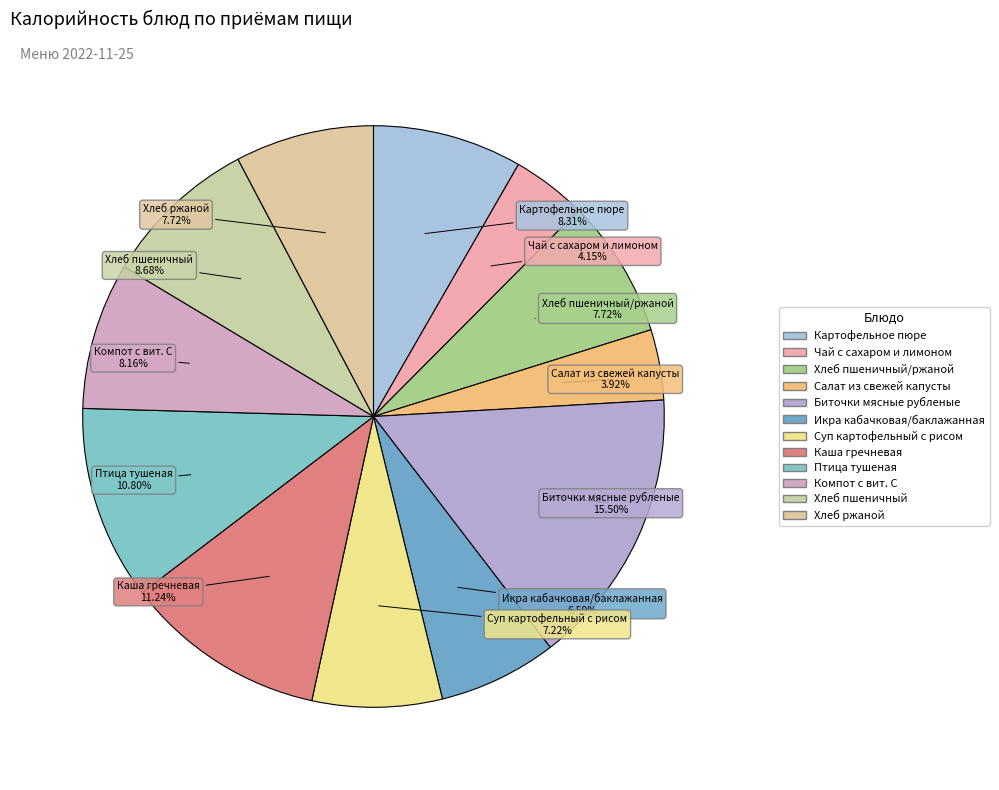

Rank the categories by value from highest to lowest.

Биточки мясные рубленые, Каша гречневая, Птица тушеная, Хлеб пшеничный, Картофельное пюре, Компот с вит. С, Хлеб пшеничный/ржаной, Хлеб ржаной, Суп картофельный с рисом, Икра кабачковая/баклажанная, Чай с сахаром и лимоном, Салат из свежей капусты